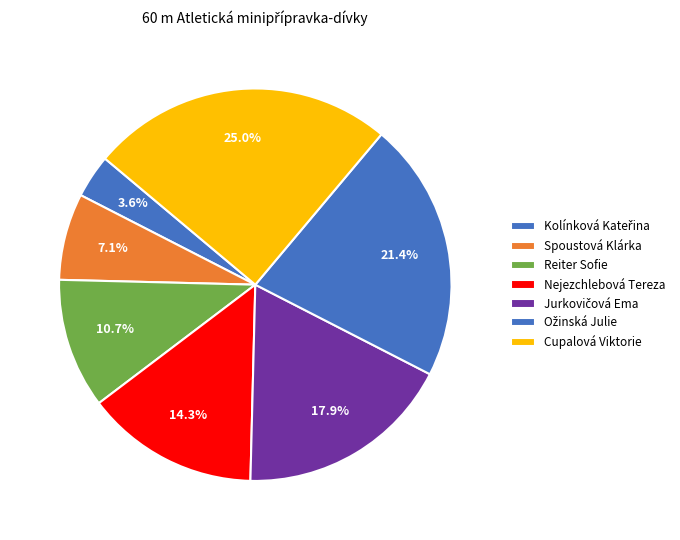

To the nearest percent, what is the average slice percentage?

14%